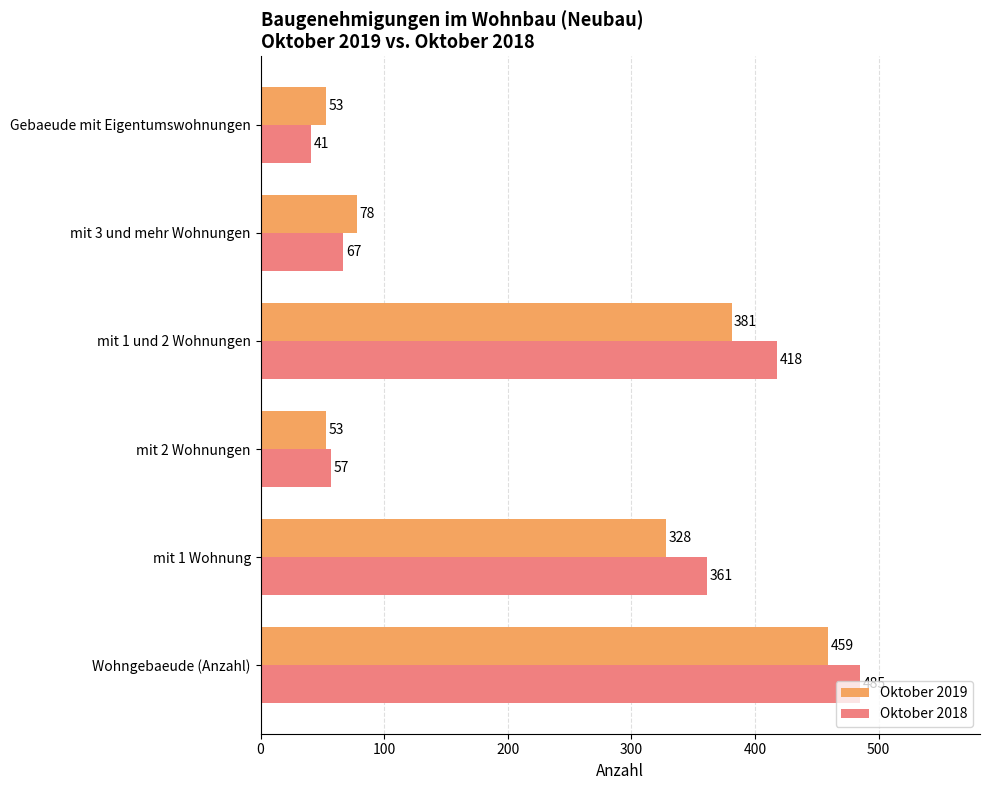

The Oktober 2018 series shows 45 at mit 3 und mehr Wohnungen. True or false?

False